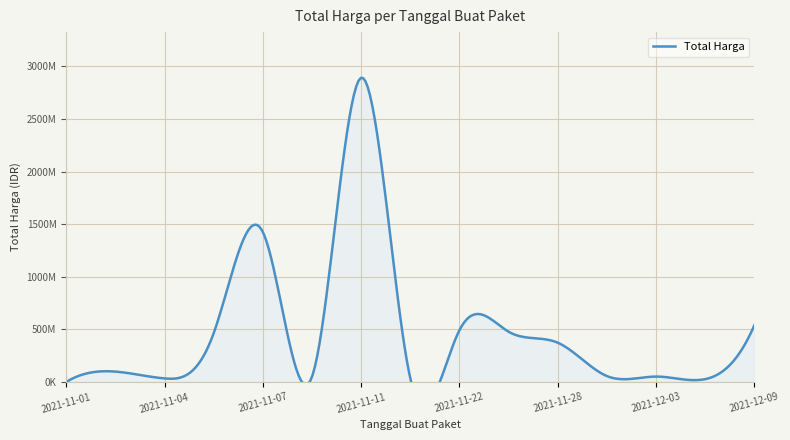

Where is the data nearest to the value 1446227800?

2021-11-07